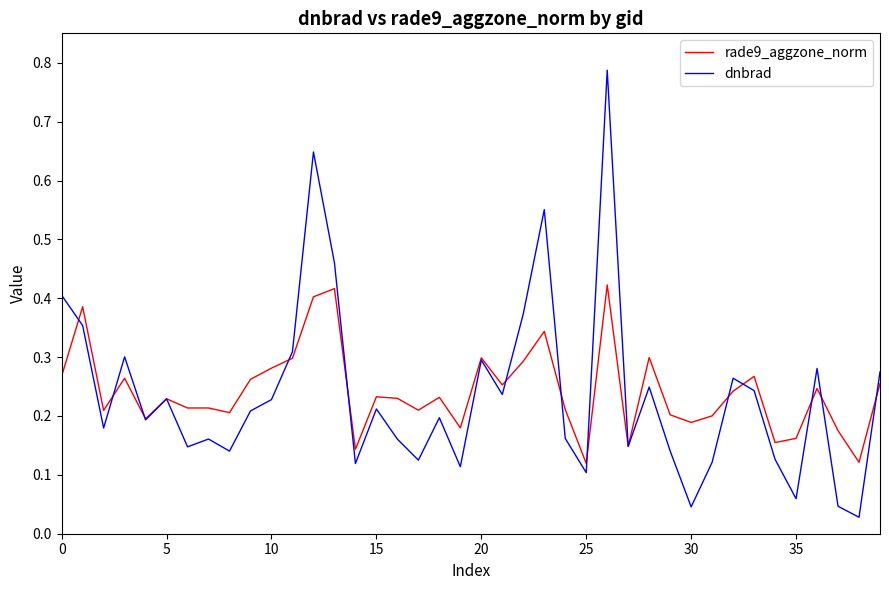

List the series in order of their peak value, lowest first.

rade9_aggzone_norm, dnbrad